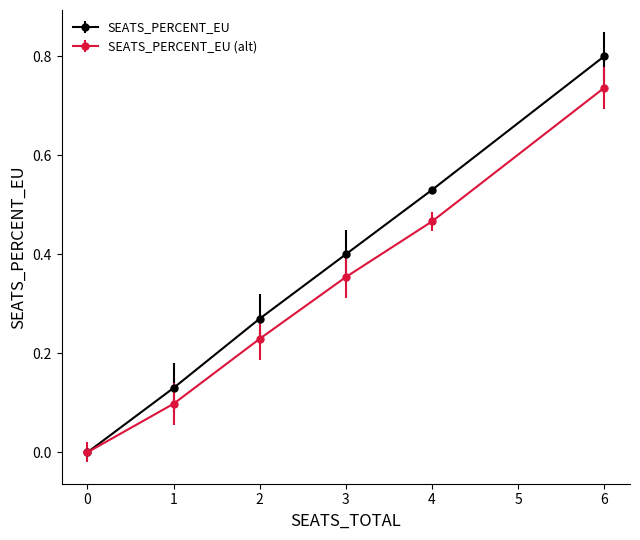

How many lines are shown in the chart?

2